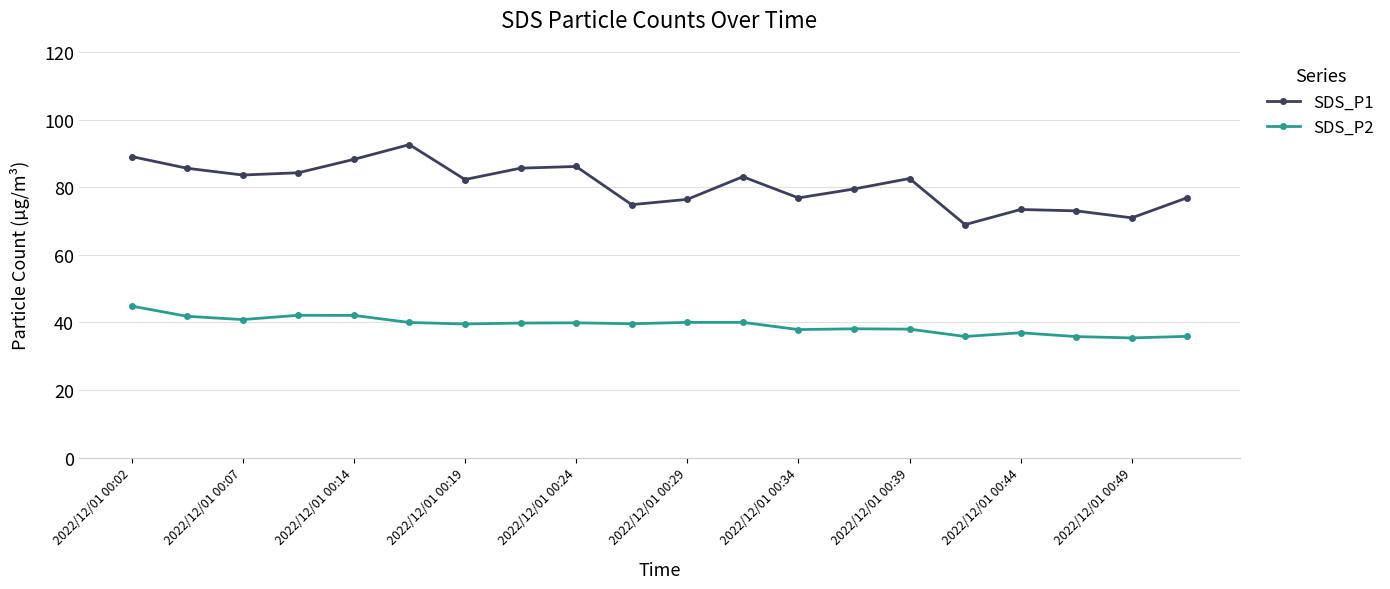

How many data points in SDS_P2 are above 39?

12